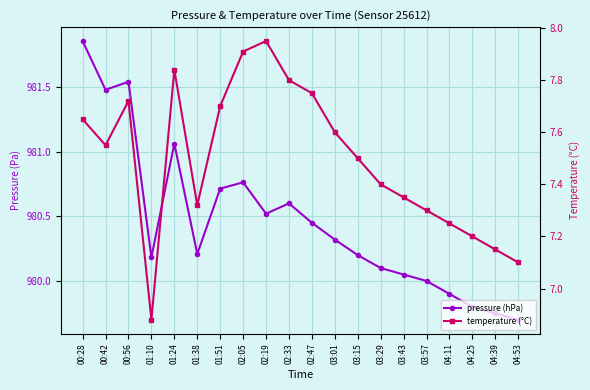

What is the sum of the temperature (°C) values at 00:28 and 02:33?

15.4